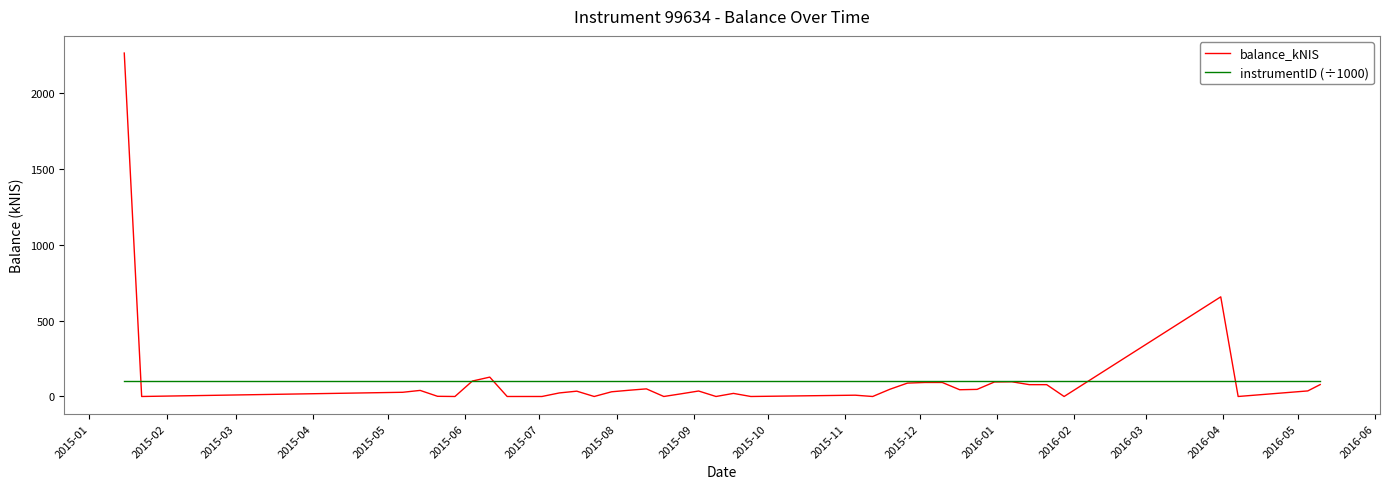

What are all the series names shown in the legend?

balance_kNIS, instrumentID (÷1000)